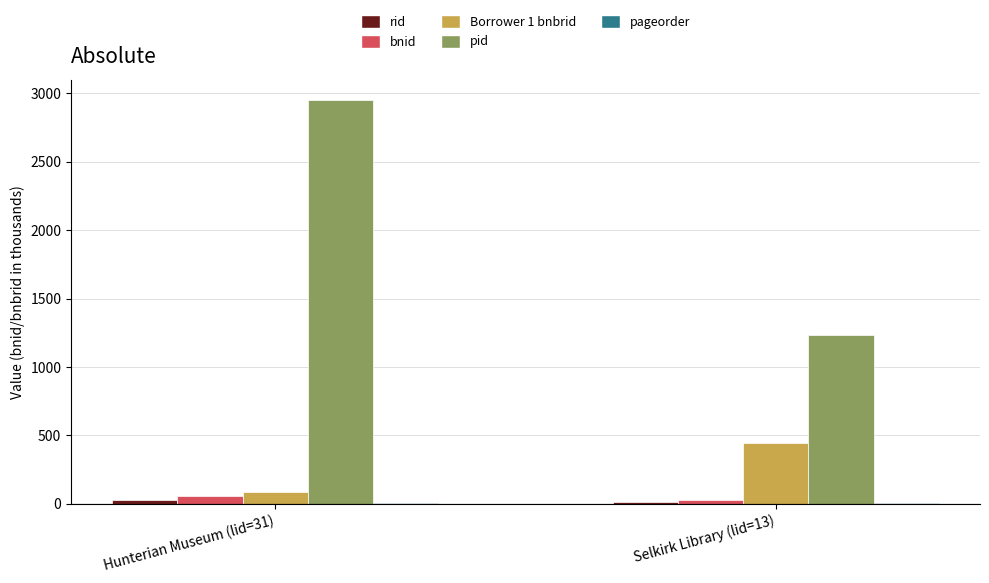

At which category does the chart reach its peak across all series?

Hunterian Museum (lid=31)